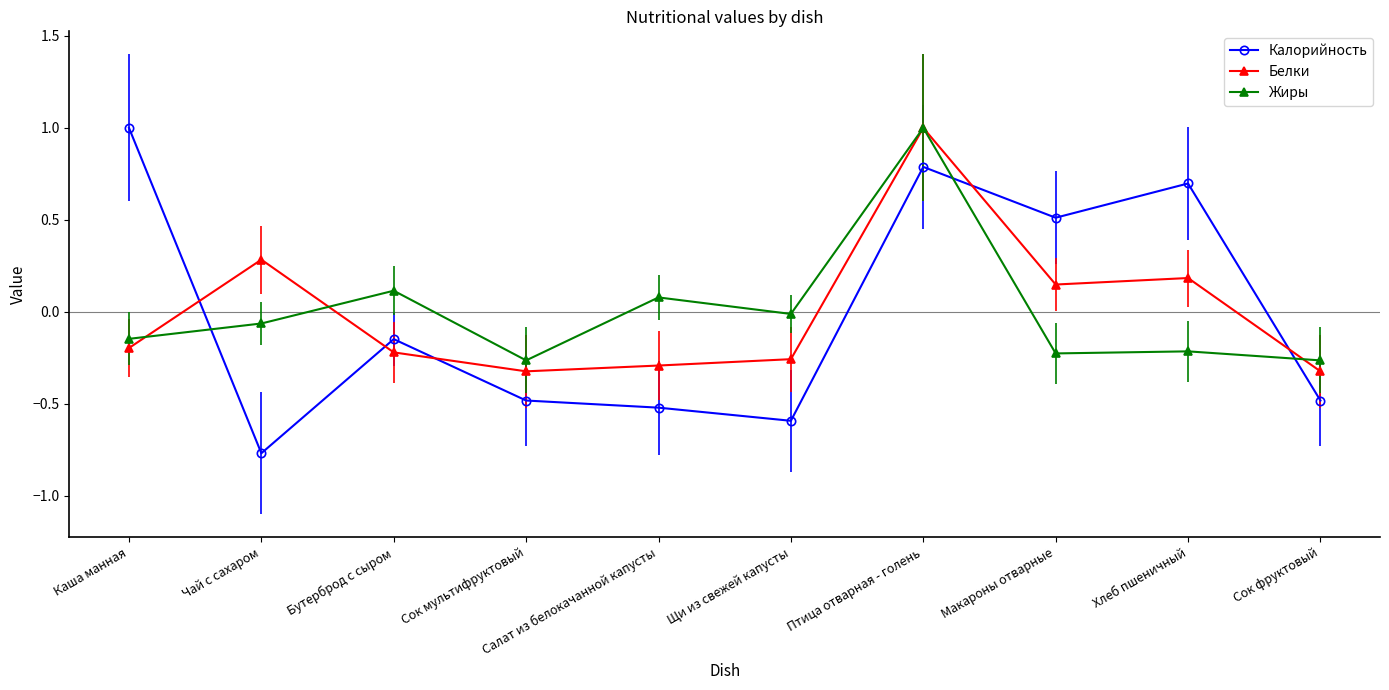

How many lines are shown in the chart?

3